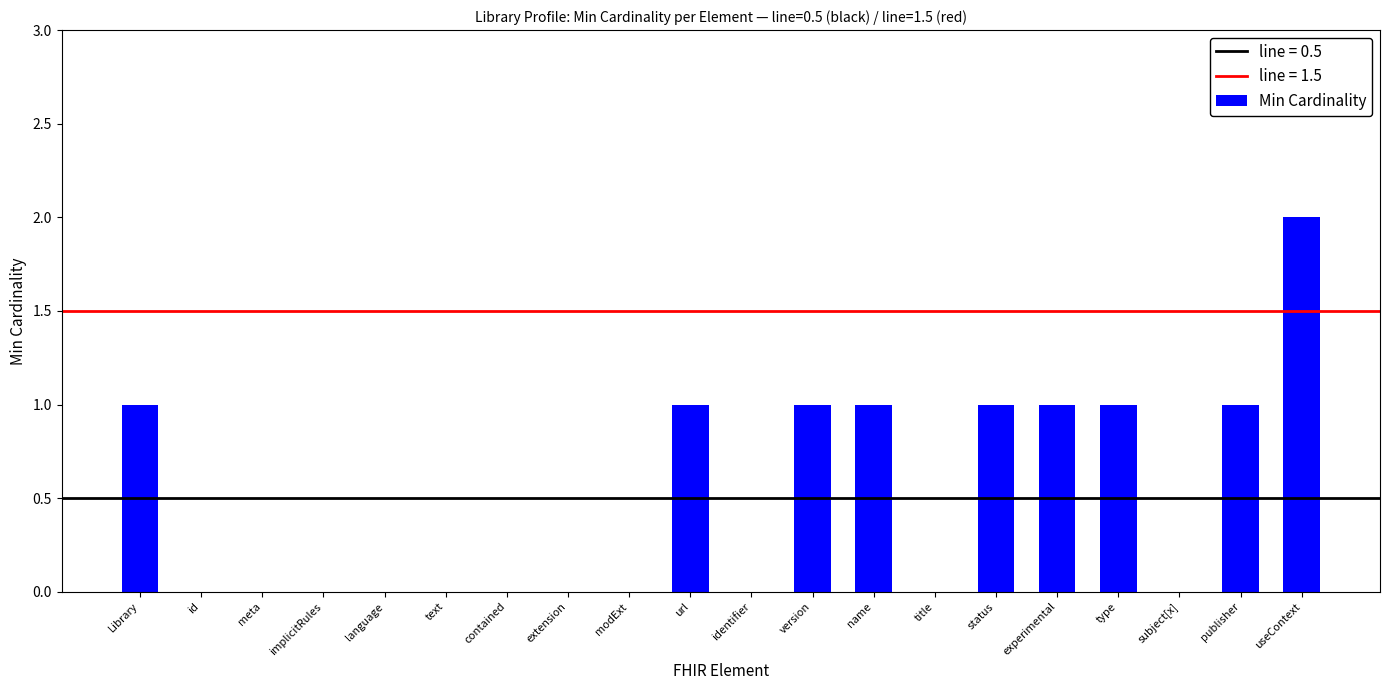

The chart shows a value of 0 at url. True or false?

False